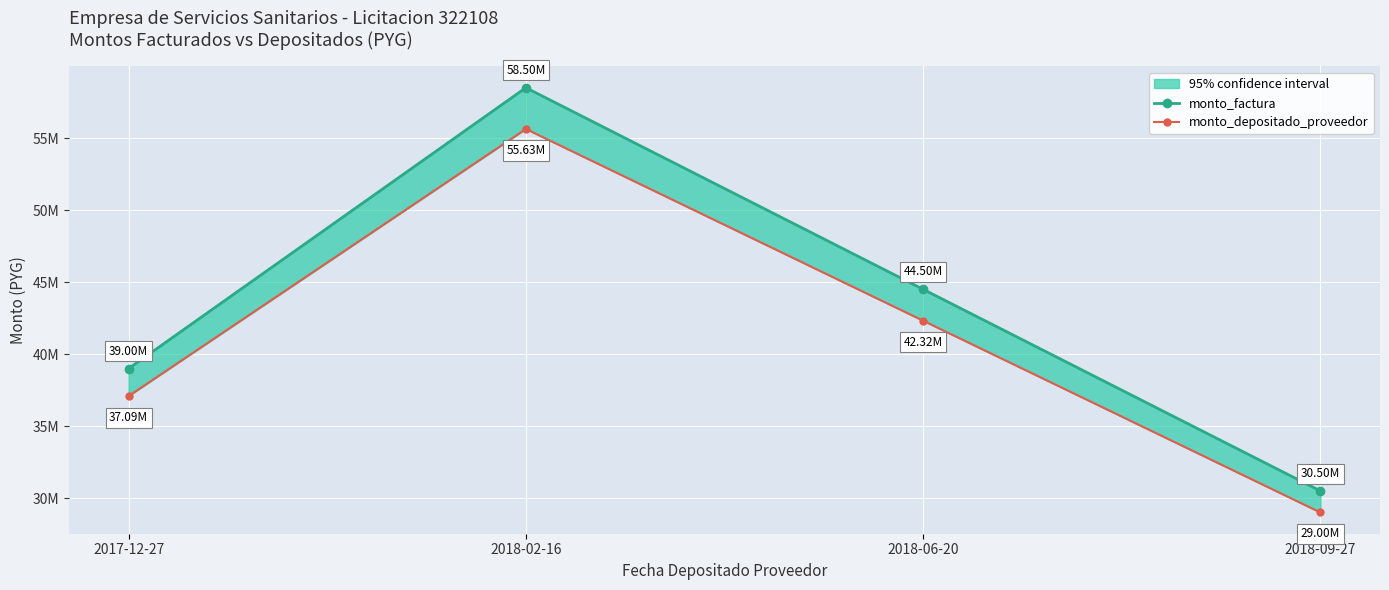

How many monto_factura values are between 39000000 and 58500000?

3